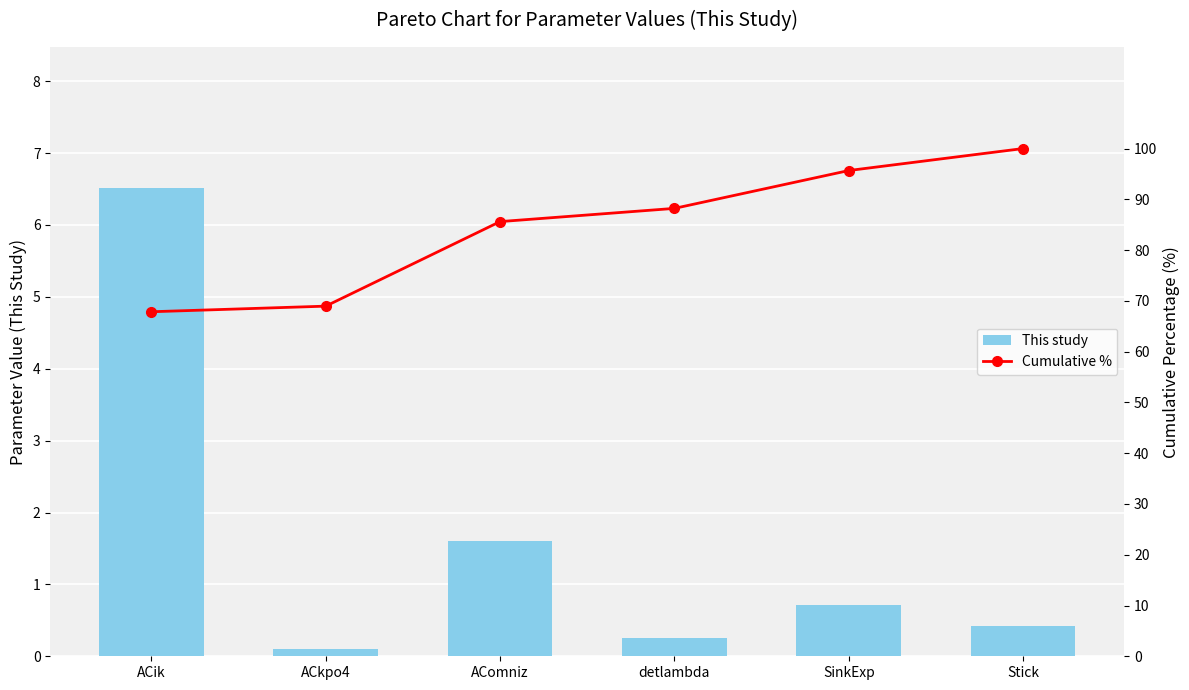

The Cumulative % series shows 132.0 at SinkExp. True or false?

False